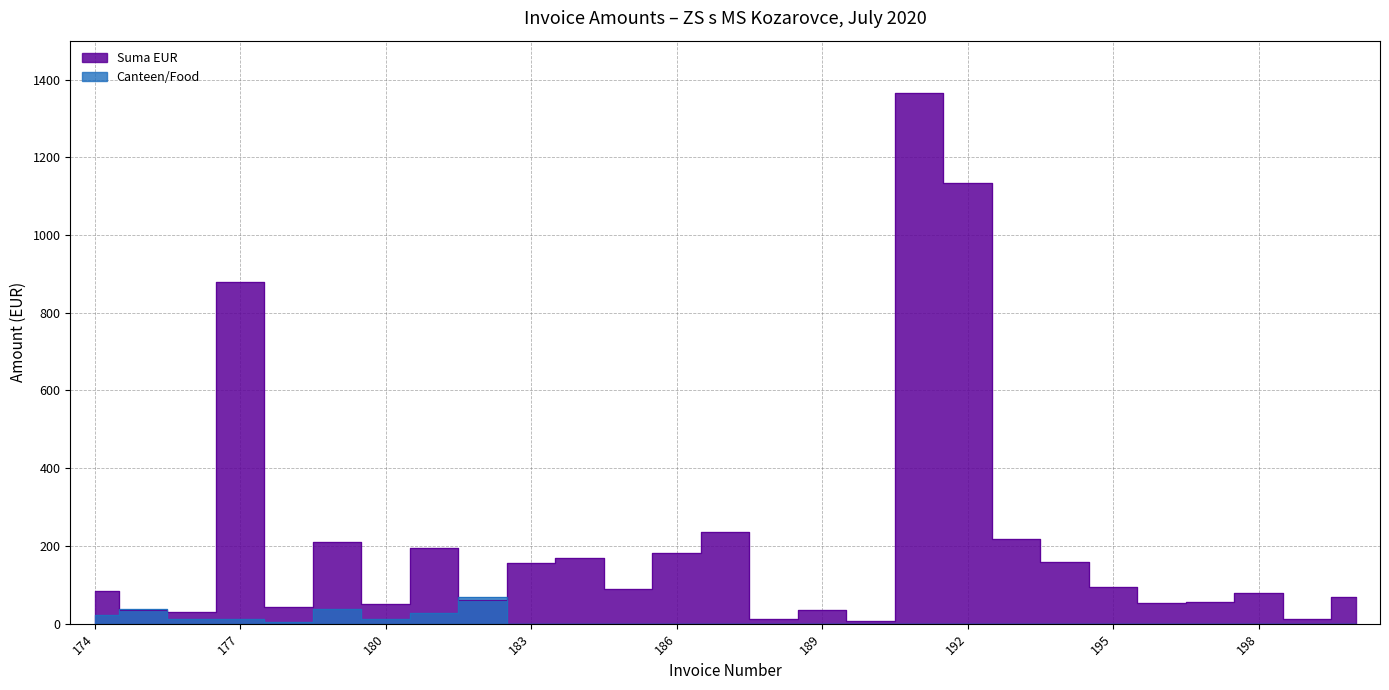

What is the greatest value displayed?

1364.4